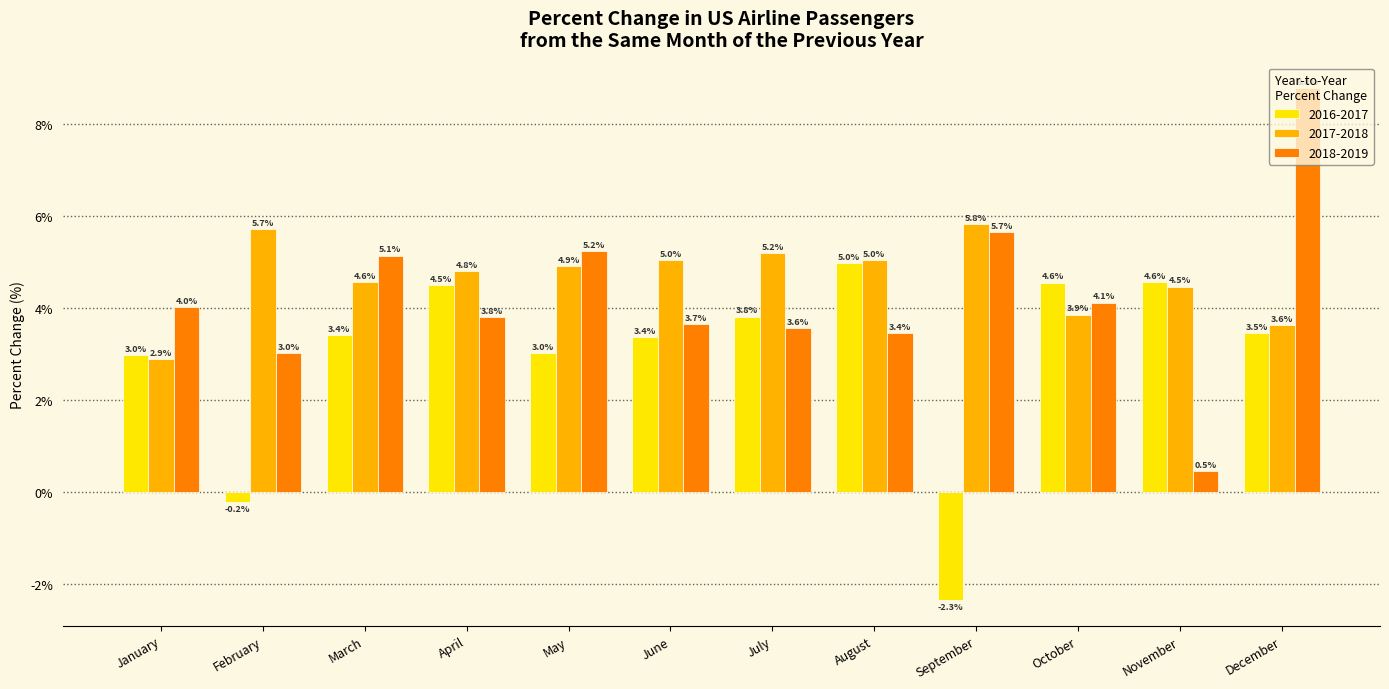

List the labels in order of 2018-2019 value, largest first.

December, September, May, March, October, January, April, June, July, August, February, November